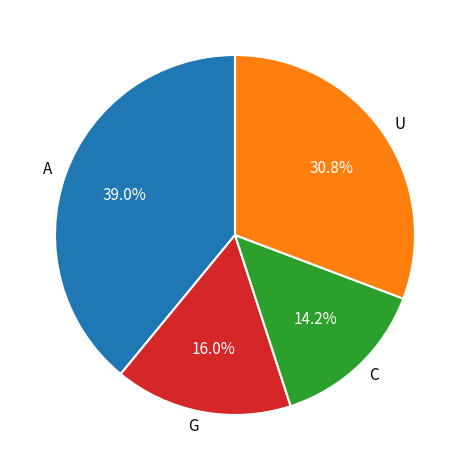

Rank the categories by value from lowest to highest.

C, G, U, A